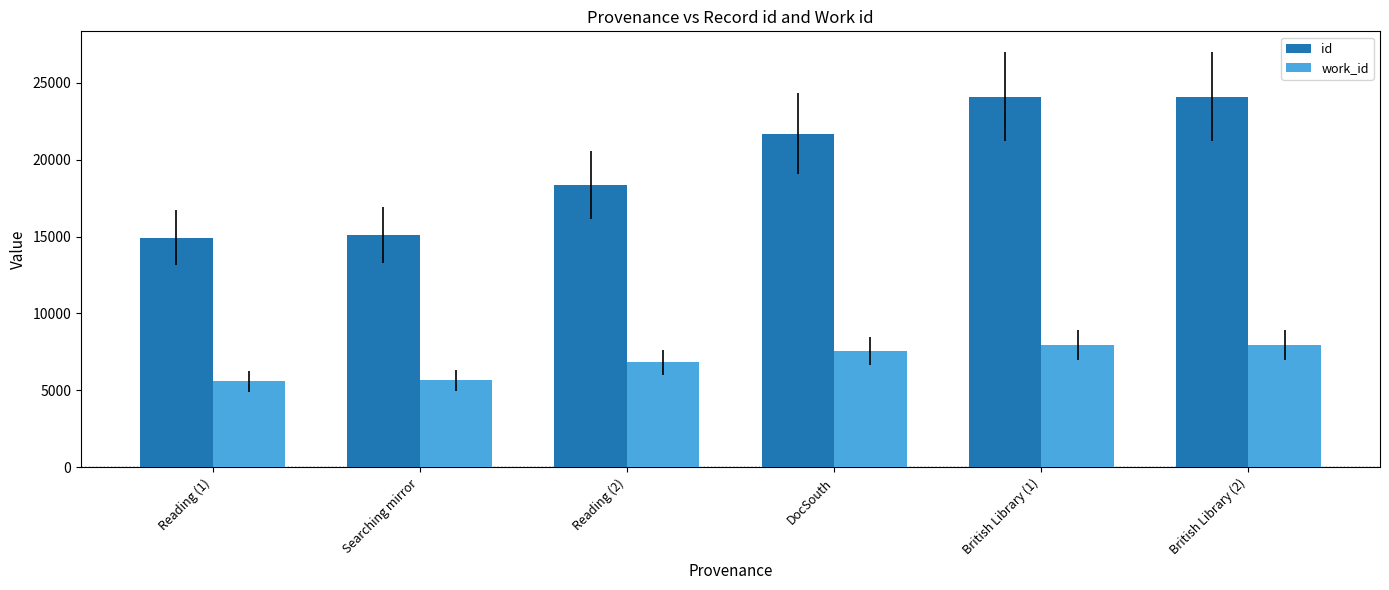

At how many categories does at least one series exceed 15421?

4